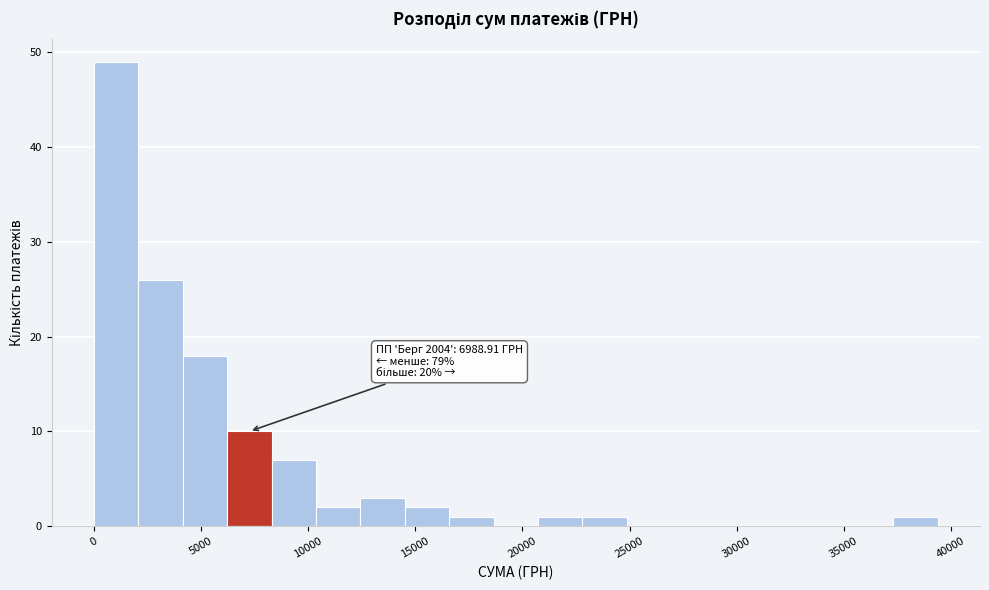

Over which range of the x-axis is the bar tallest?

0 to 2000